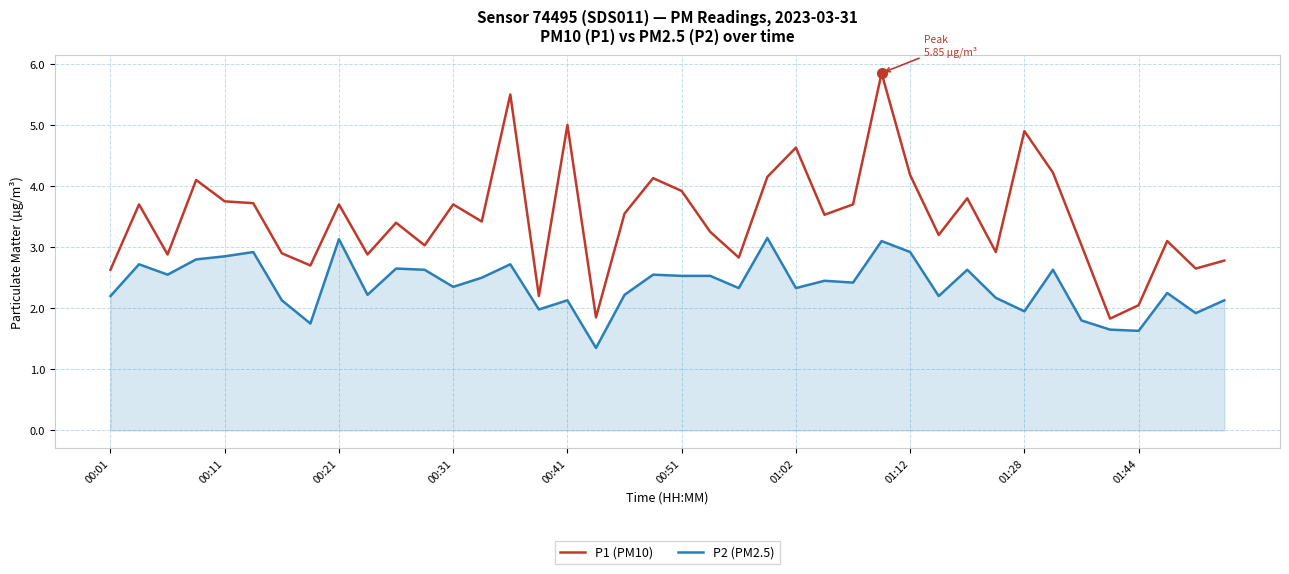

Rank the series by their maximum value, from highest to lowest.

P1 (PM10), P2 (PM2.5)